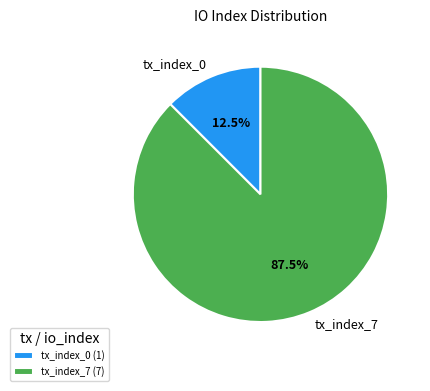

To the nearest percent, what is the average slice percentage?

50%